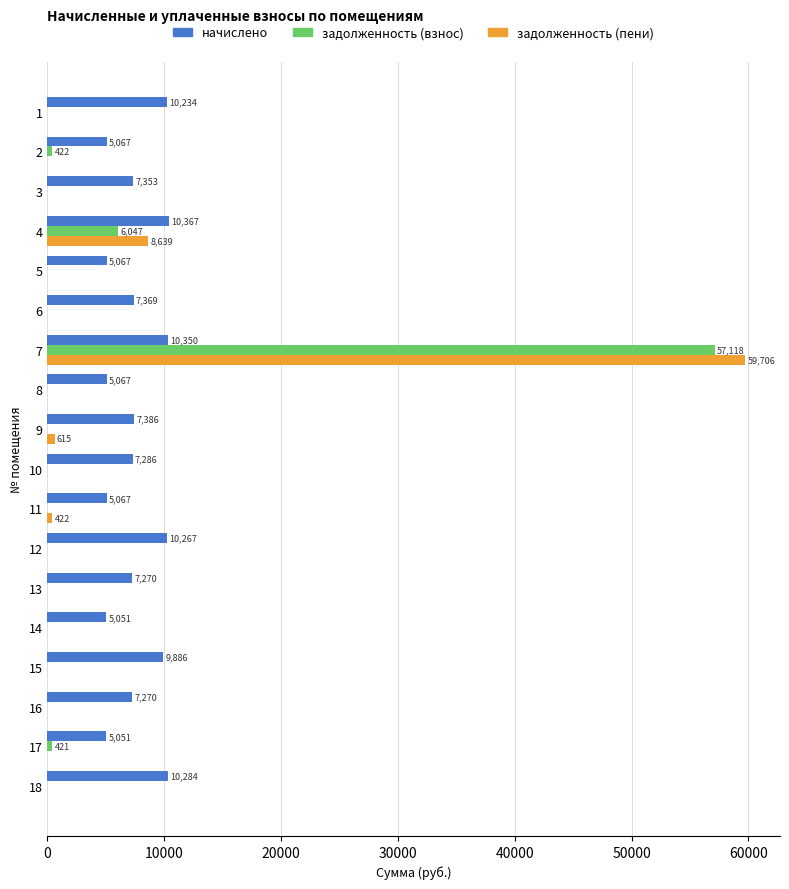

At which category is the sum across all series the highest?

7